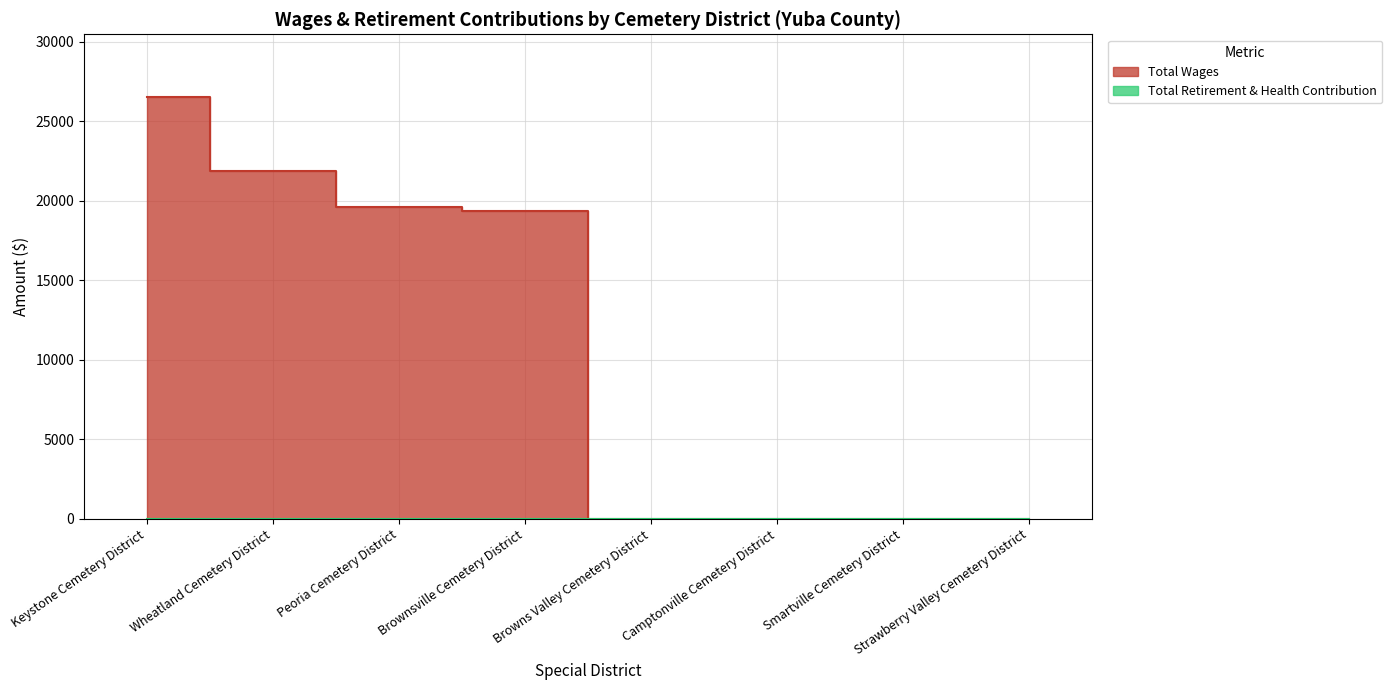

Does the chart display data point markers on the line(s)?

No